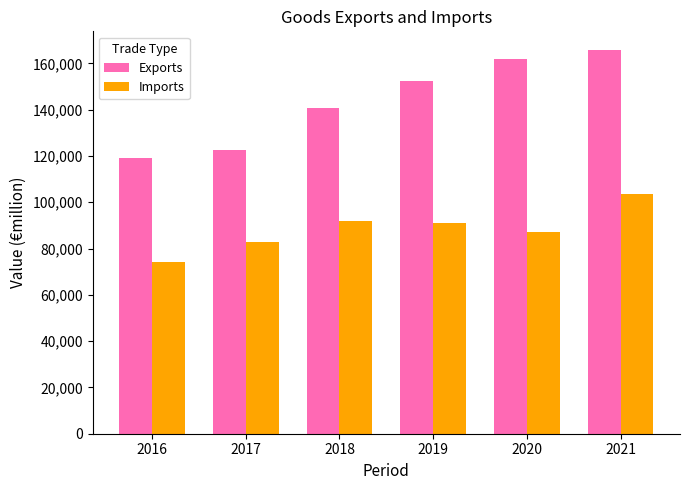

The Imports series shows 87065.4 at 2020. True or false?

True